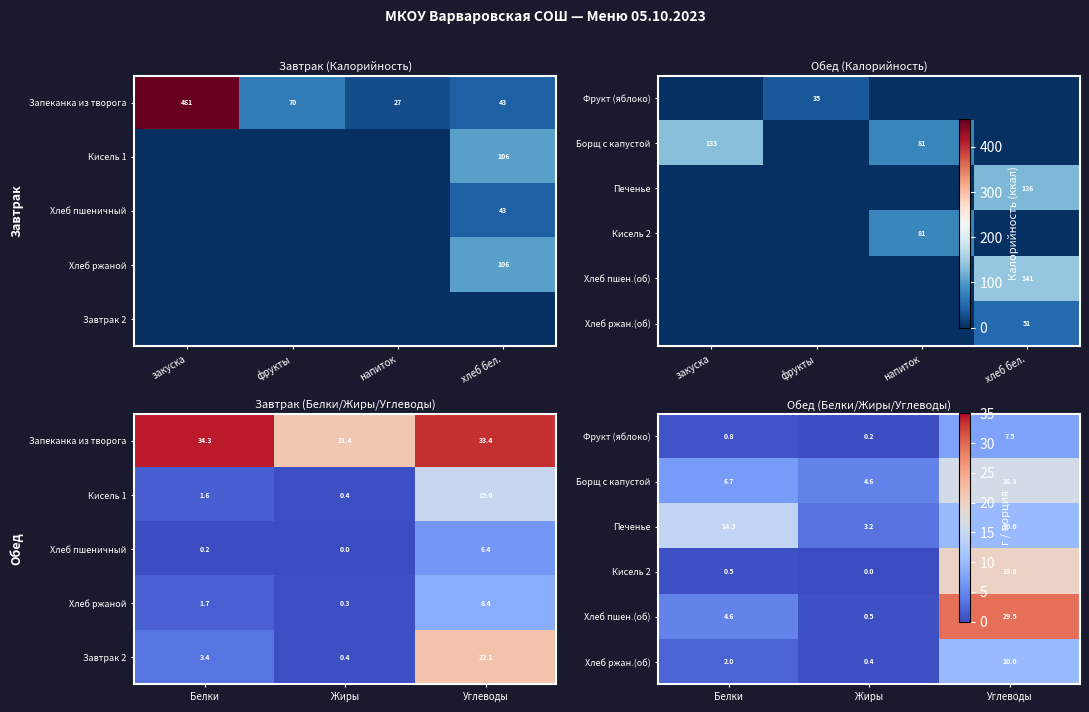

At how many categories does at least one series exceed 17?

1